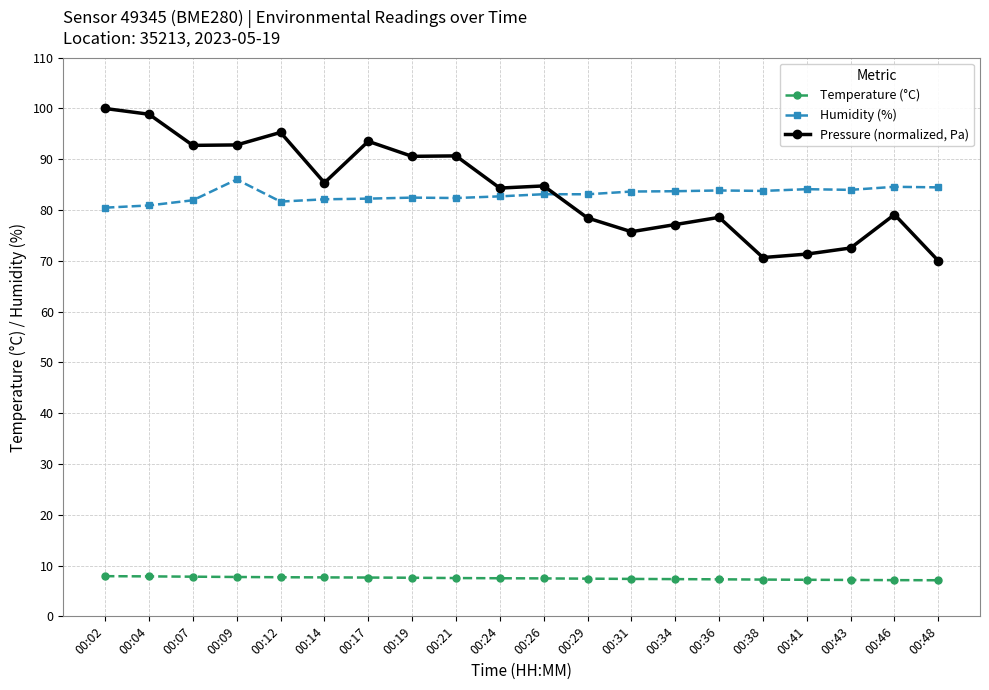

Is the value of Temperature (°C) at 00:43 greater than the value of Humidity (%) at 00:38?

No